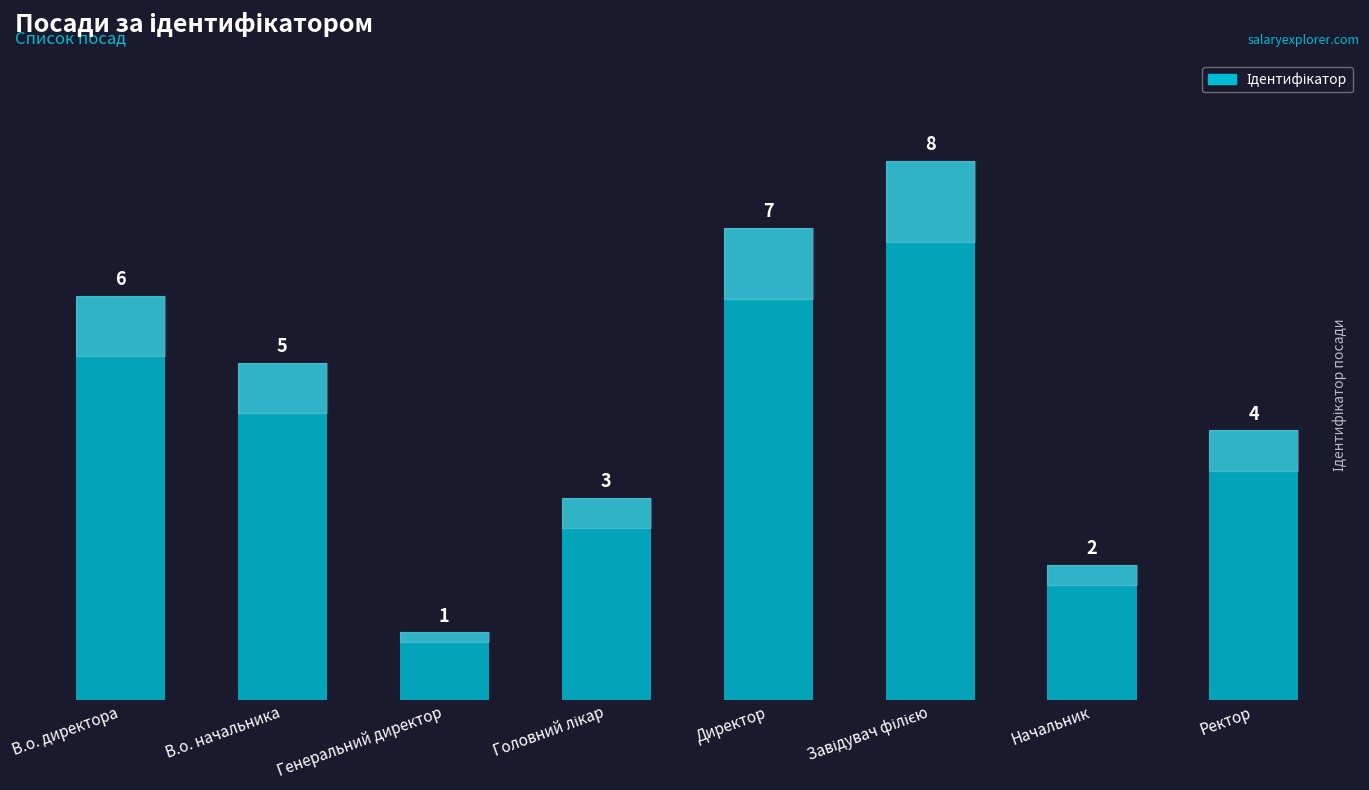

True or false: the data shows 5 at В.о. начальника.

True